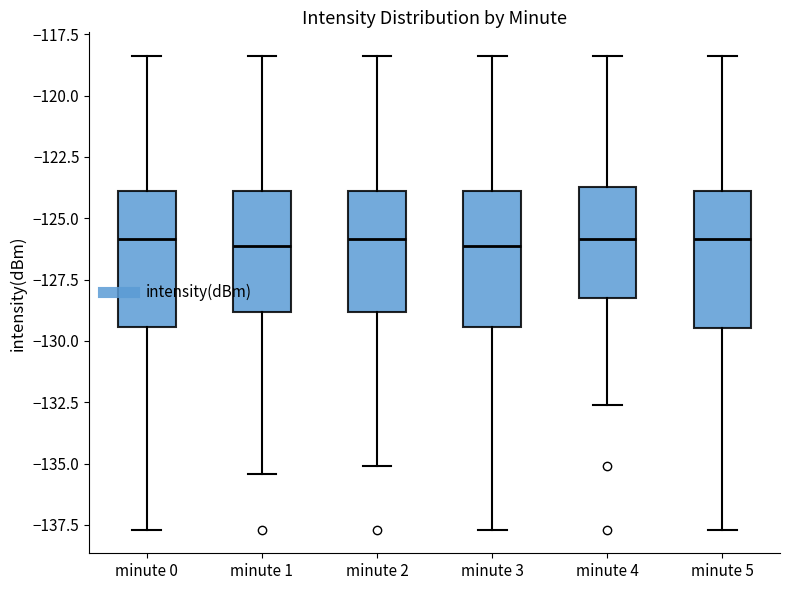

Where is the upper edge of the box for minute 4 on the y-axis? The values are not printed on the chart, so give them approximately, as read against the axis.

-123.5